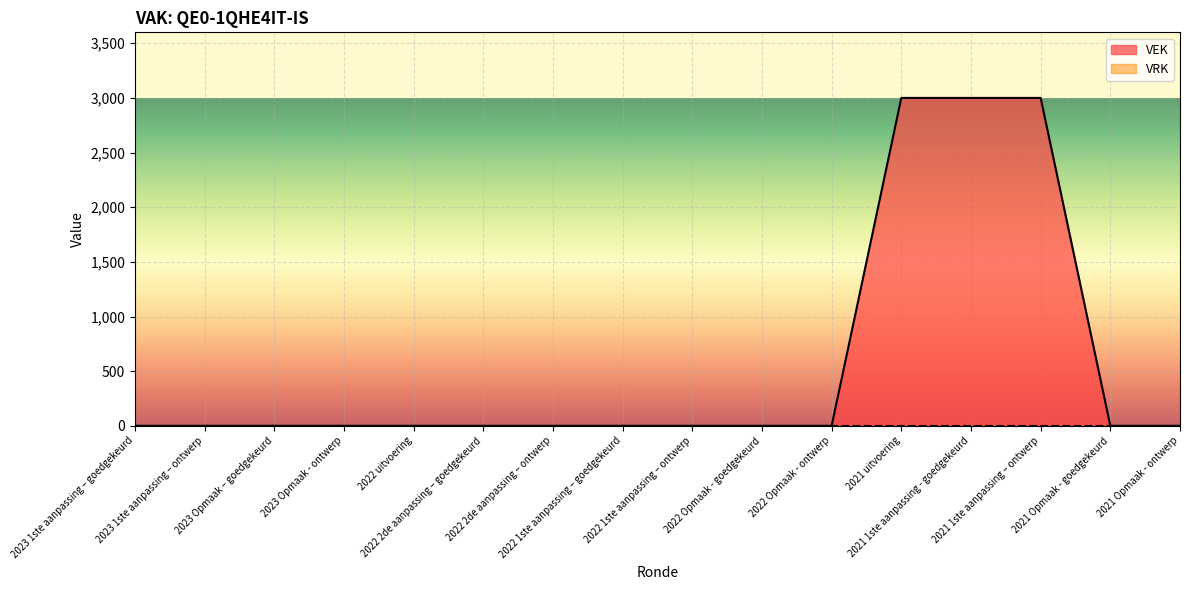

Between 2022 Opmaak - goedgekeurd and 2021 Opmaak - goedgekeurd, which is larger?

2022 Opmaak - goedgekeurd